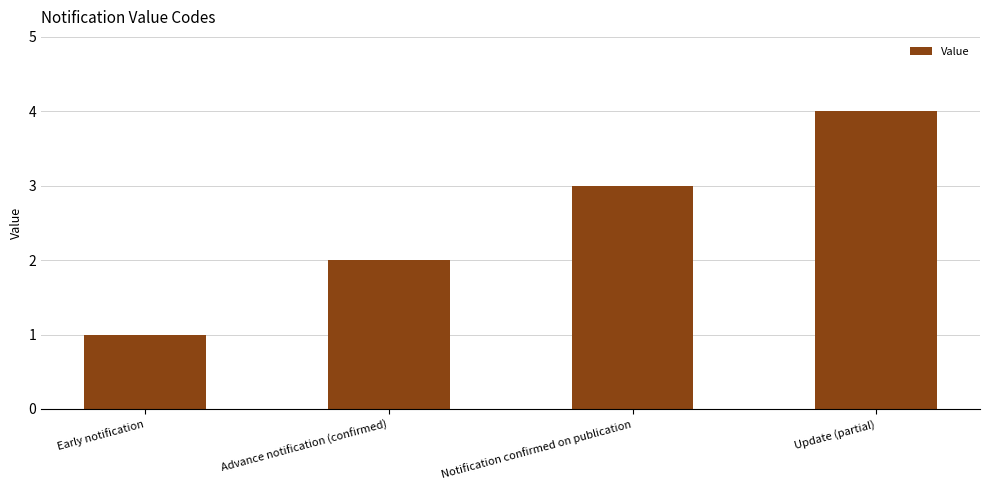

What is the value of the 4th bar from the left?

4